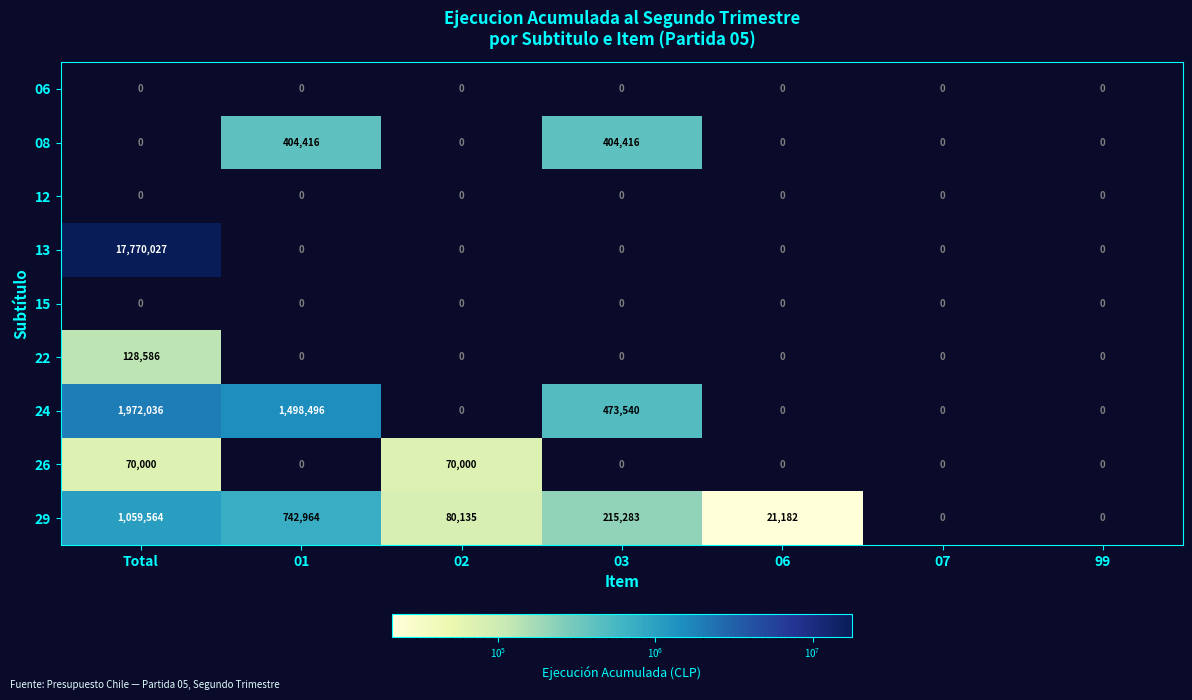

What is the average value of the 26 series?

20000